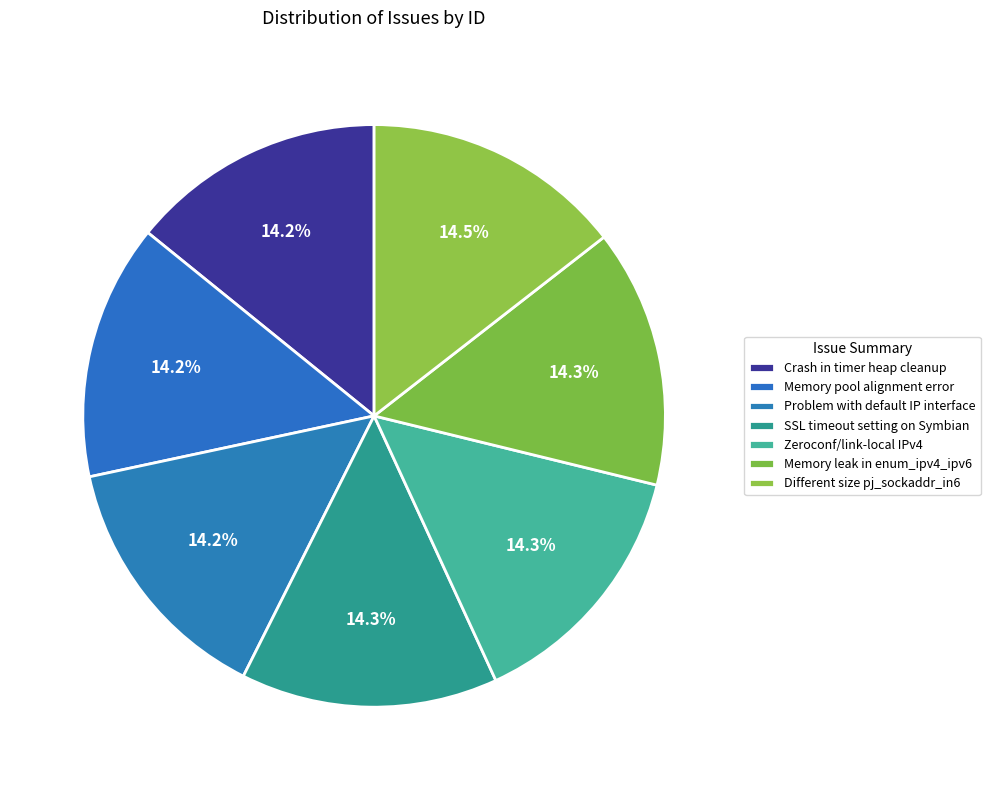

Is it true that SSL timeout setting on Symbian is 14% of the pie?

True